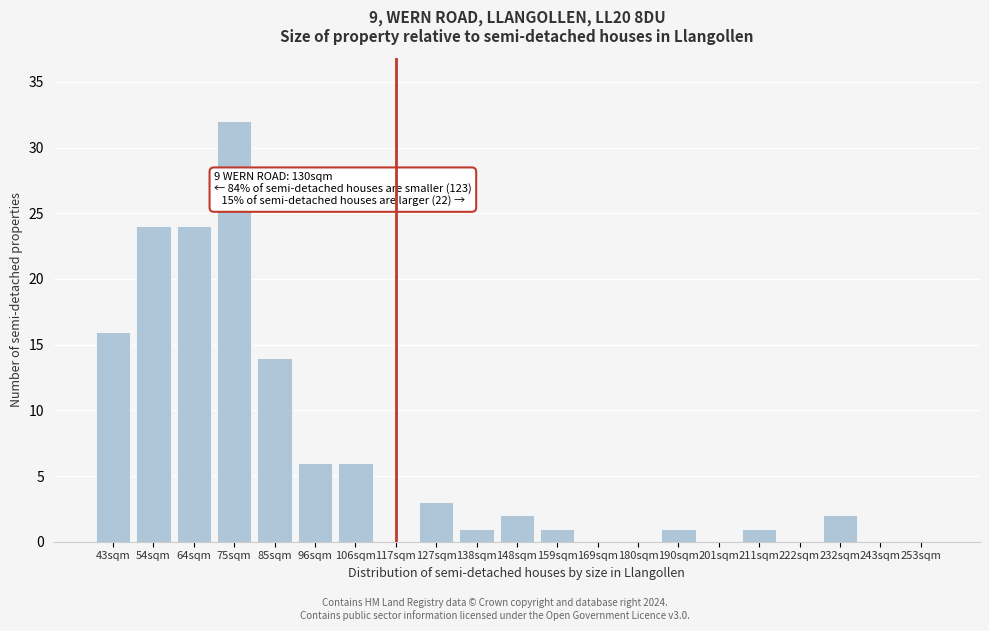

Reading left to right, extract all data points from this chart.

43sqm=16	54sqm=24	64sqm=24	75sqm=32	85sqm=14	96sqm=6	106sqm=6	117sqm=0	127sqm=3	138sqm=1	148sqm=2	159sqm=1	169sqm=0	180sqm=0	190sqm=1	201sqm=0	211sqm=1	222sqm=0	232sqm=2	243sqm=0	253sqm=0